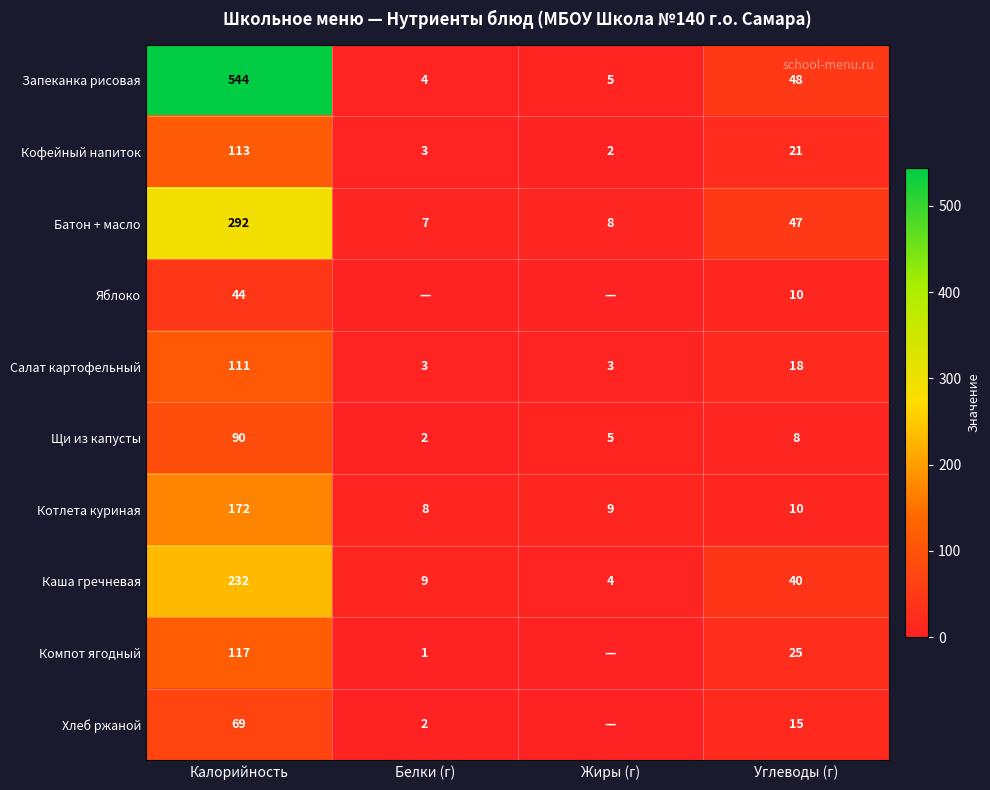

What is the difference between the Запеканка рисовая values at Жиры (г) and Белки (г)?

1